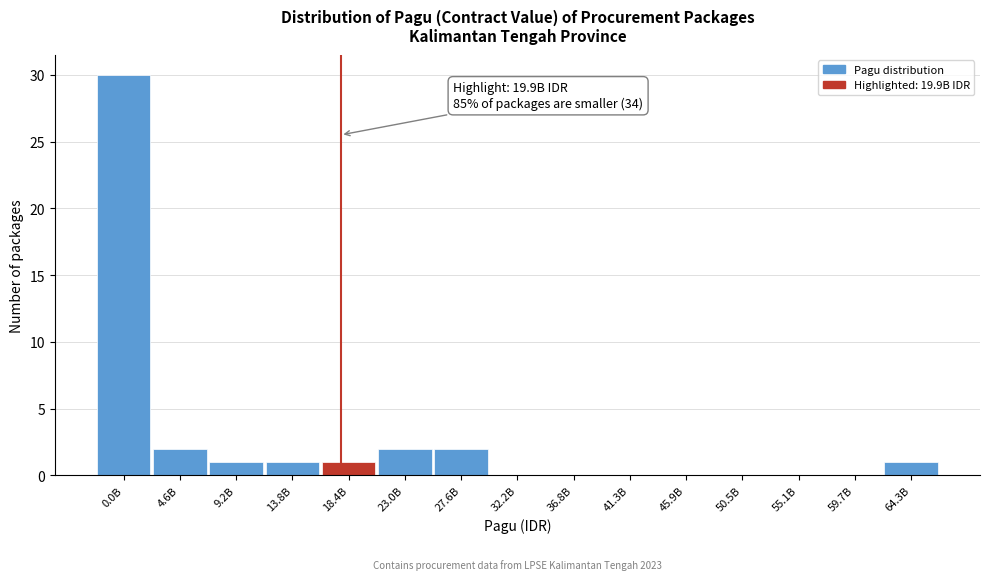

Reading right to left, list all the values displayed in this chart.

64.3B=1	59.7B=0	55.1B=0	50.5B=0	45.9B=0	41.3B=0	36.8B=0	32.2B=0	27.6B=2	23.0B=2	18.4B=1	13.8B=1	9.2B=1	4.6B=2	0.0B=30